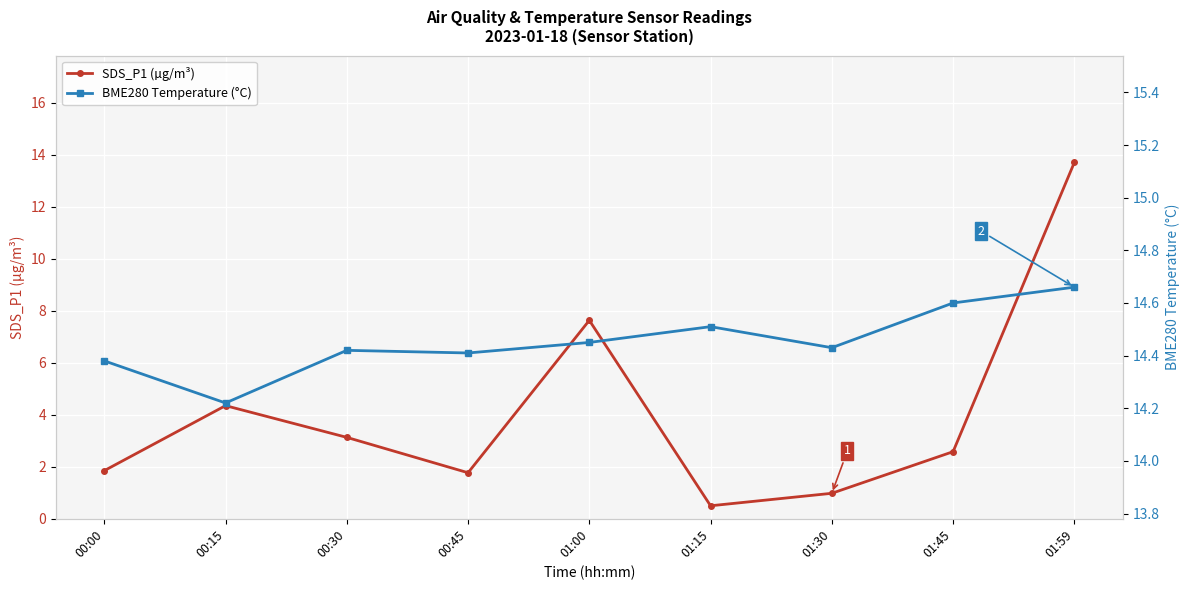

Is it true that SDS_P1 (µg/m³) equals 0.5 at 01:15?

True